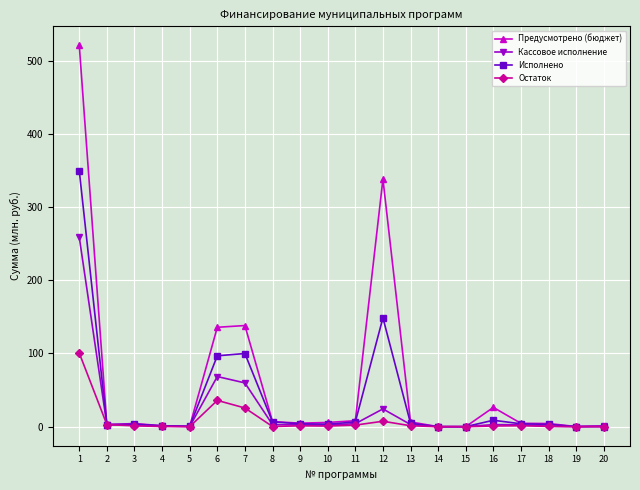

What is the value of the Кассовое исполнение point at the 7th from the left?

59.8